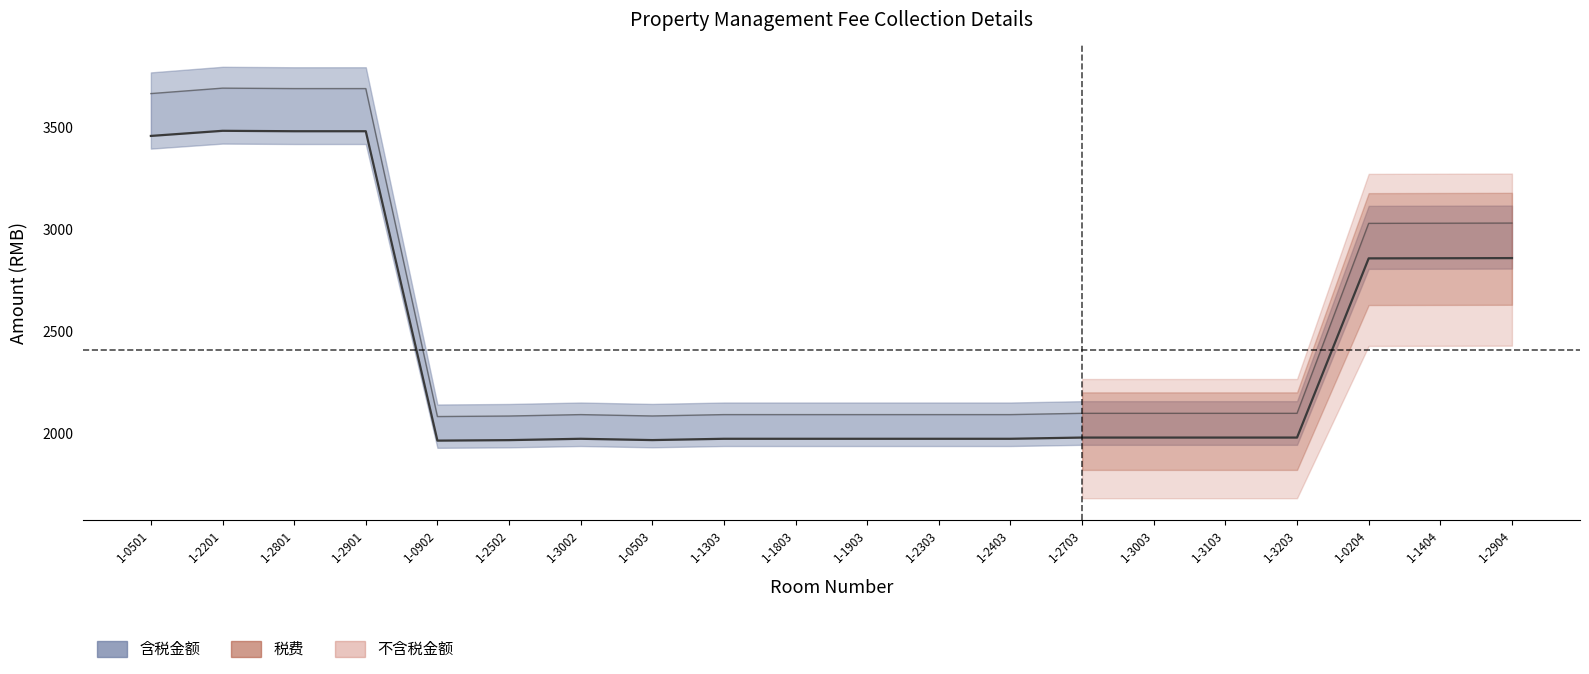

What is the sum of the values at 1-3103 and 1-0501?

5439.2